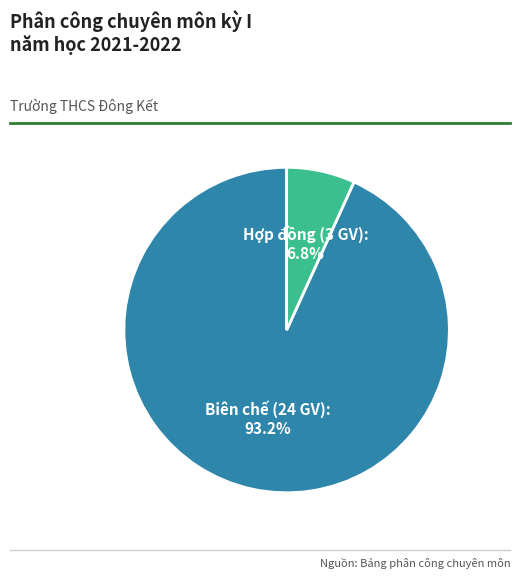

Which category has the biggest portion of the pie?

Biên chế (24 GV)